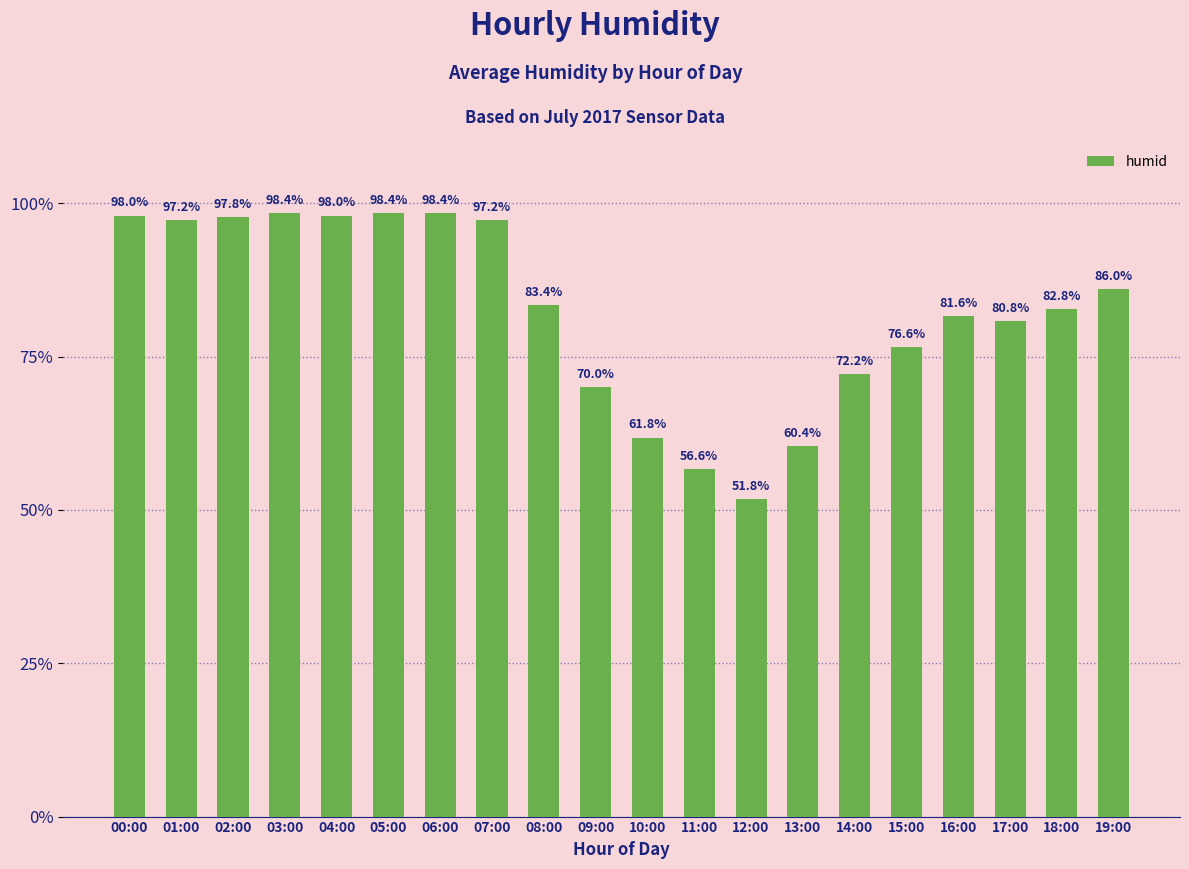

Reading left to right, what are all the values shown in this chart?

00:00=98.0	01:00=97.2	02:00=97.8	03:00=98.4	04:00=98.0	05:00=98.4	06:00=98.4	07:00=97.2	08:00=83.4	09:00=70.0	10:00=61.8	11:00=56.6	12:00=51.8	13:00=60.4	14:00=72.2	15:00=76.6	16:00=81.6	17:00=80.8	18:00=82.8	19:00=86.0